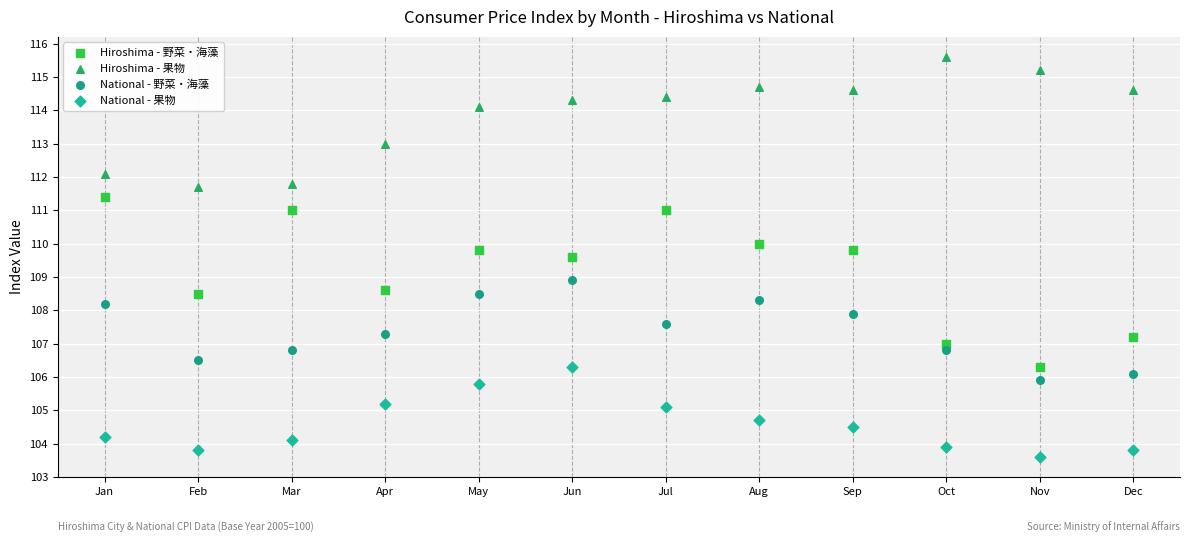

Across all data points, what is the range of Y values (max minus min)?

12.0